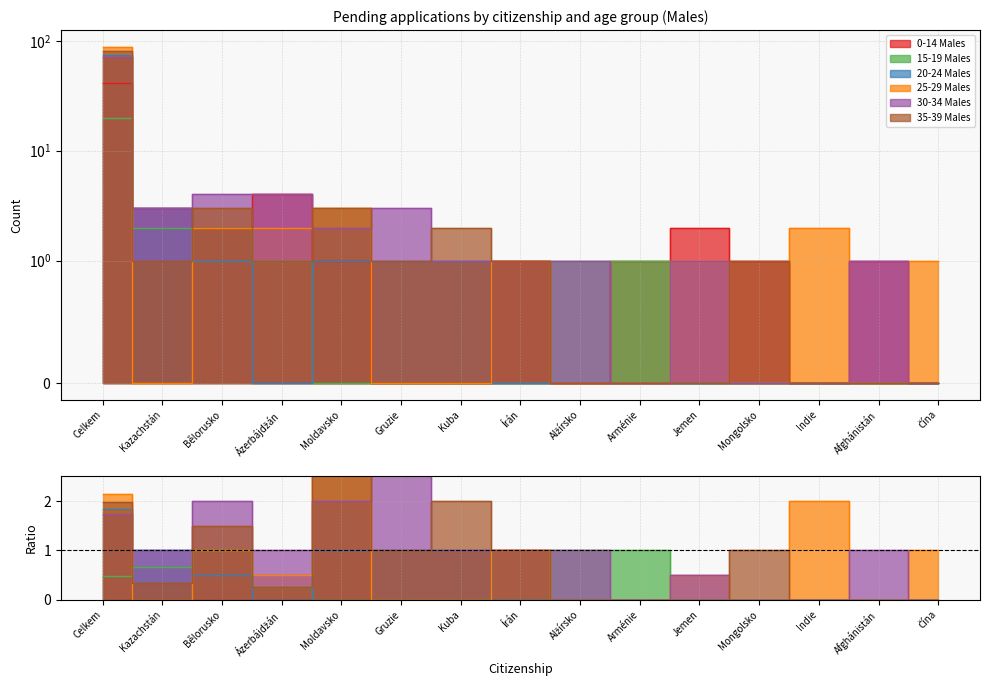

What is the value of the 0-14 Males point at the 8th from the left?

1